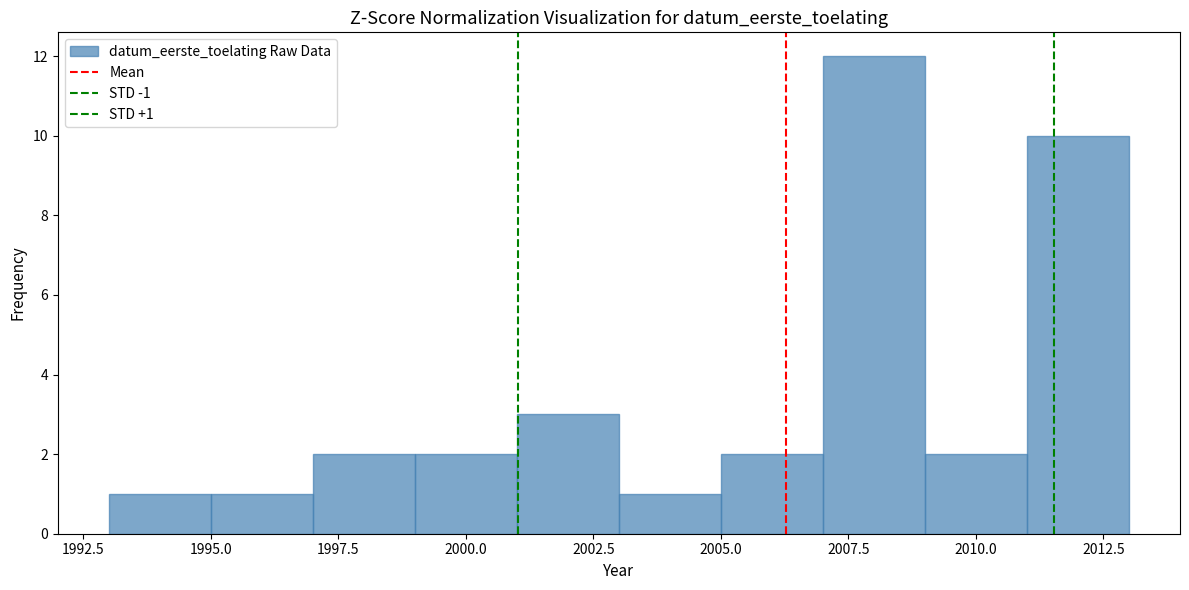

Which range on the x-axis has the tallest bar?

2007 to 2009